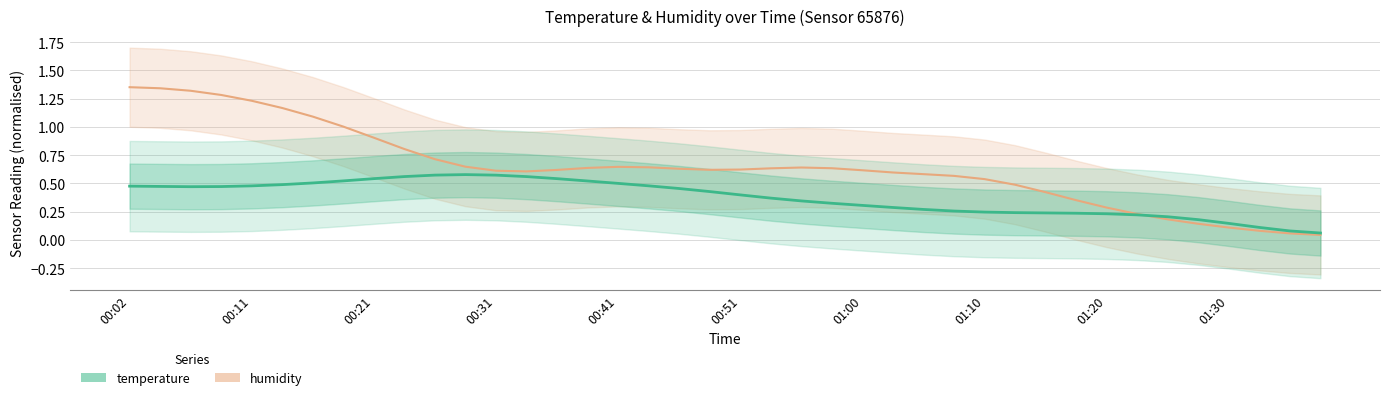

What is the label of the 27th point from the right?

00:33